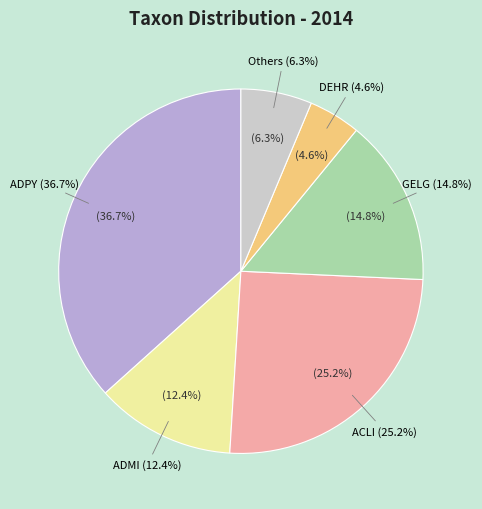

Do CEUG and DEHR together represent more than half of the pie?

No